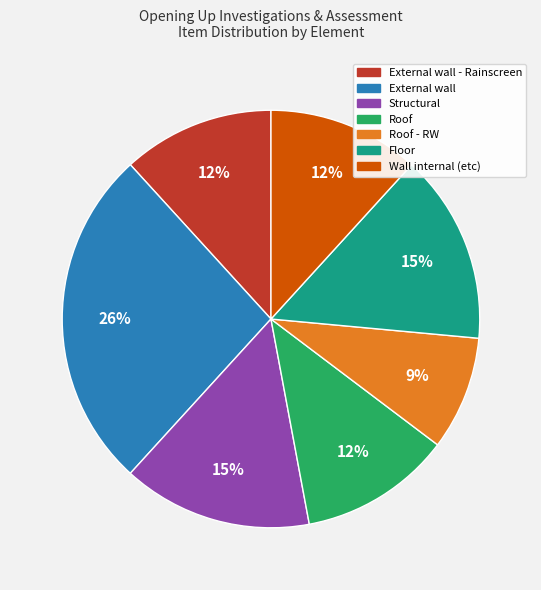

To the nearest percent, what is the average slice percentage?

14%